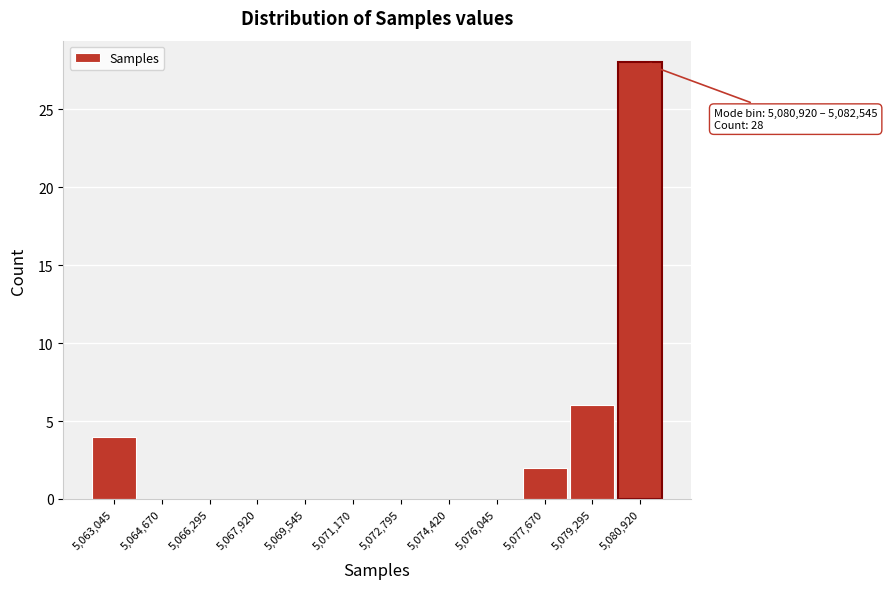

Reading right to left, extract all data points from this chart.

5,080,920=28	5,079,295=6	5,077,670=2	5,076,045=0	5,074,420=0	5,072,795=0	5,071,170=0	5,069,545=0	5,067,920=0	5,066,295=0	5,064,670=0	5,063,045=4